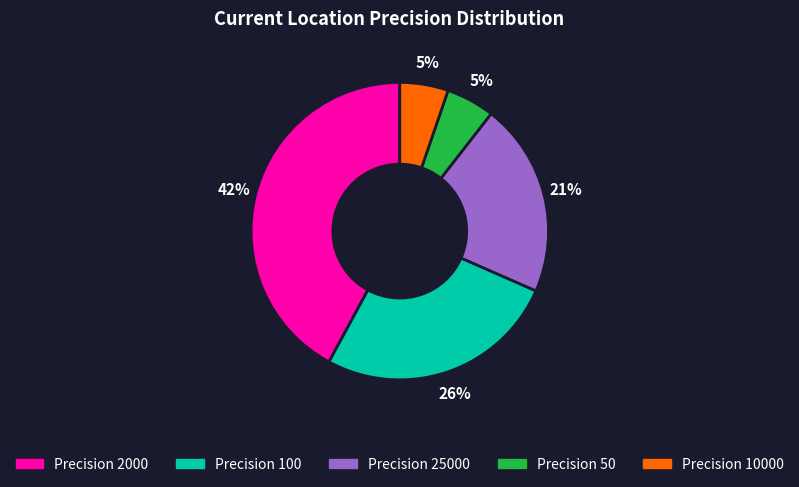

Is there a majority slice in this chart?

No